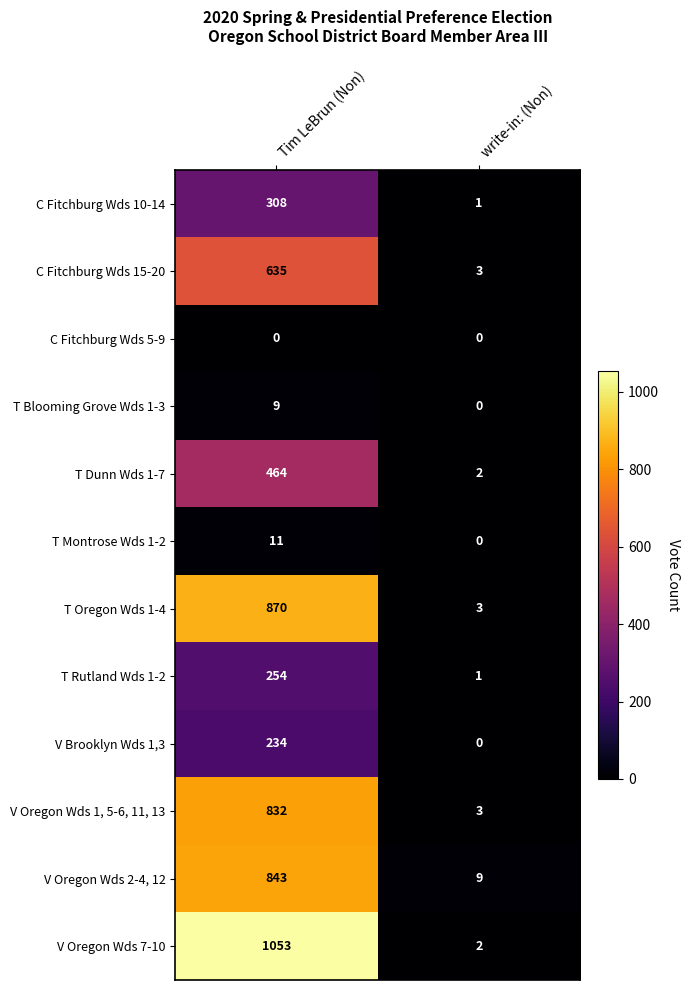

The T Dunn Wds 1-7 series shows 710 at Tim LeBrun (Non). True or false?

False